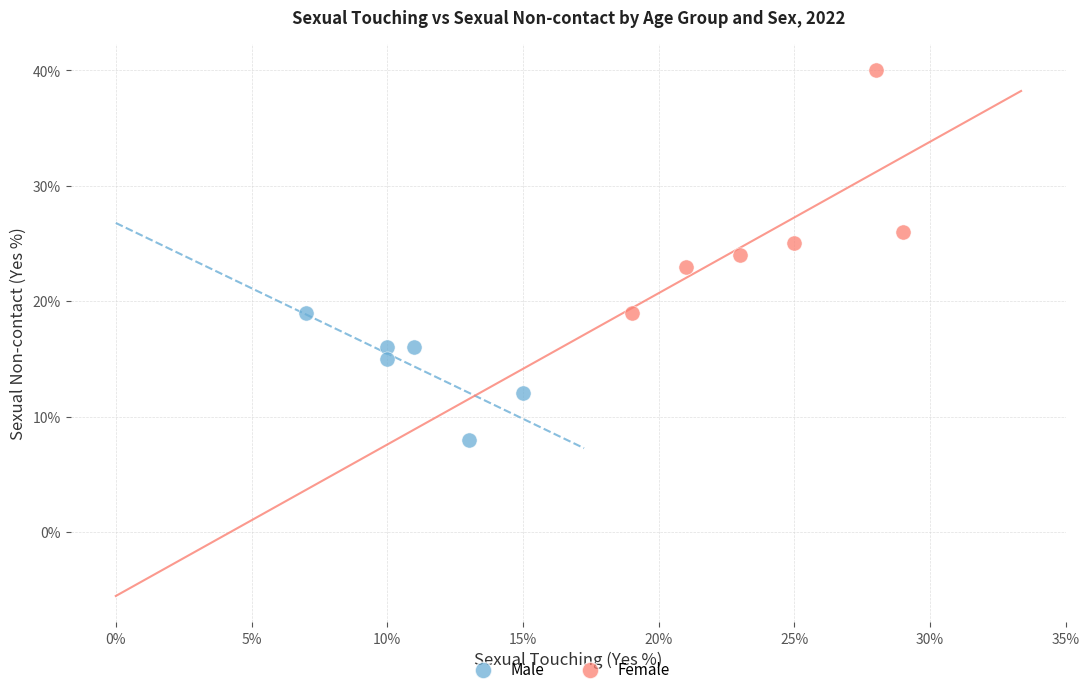

Which series has the widest spread of Y values?

Female